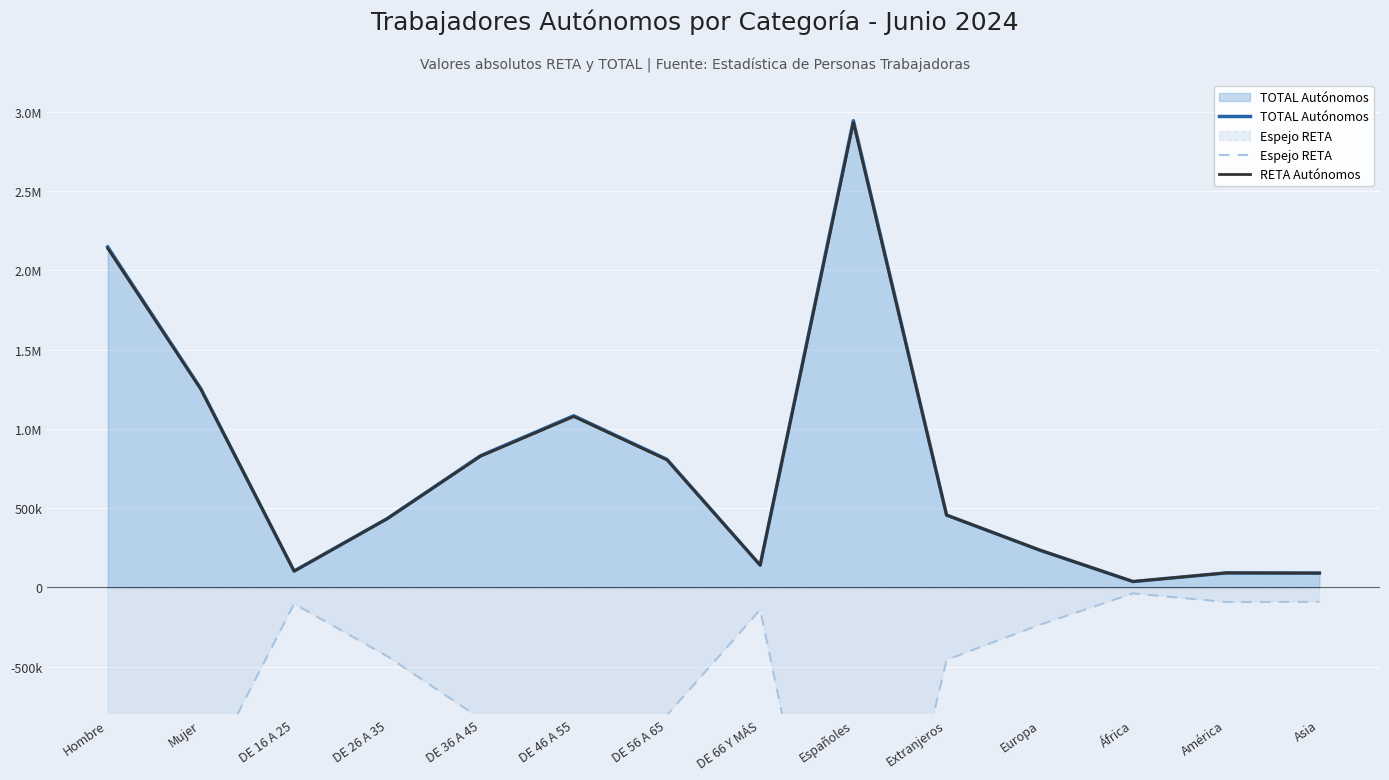

Which series has the largest total across all categories?

TOTAL Autónomos